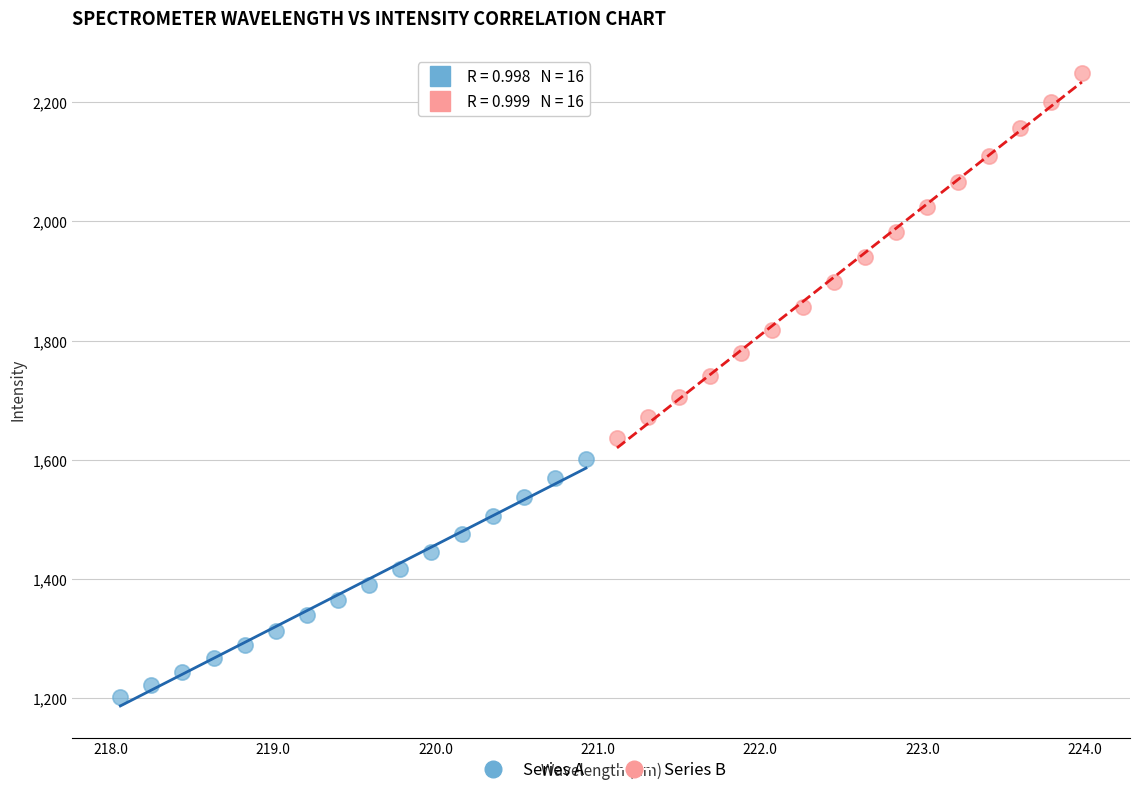

Which series contains the lowest Y value?

Series A